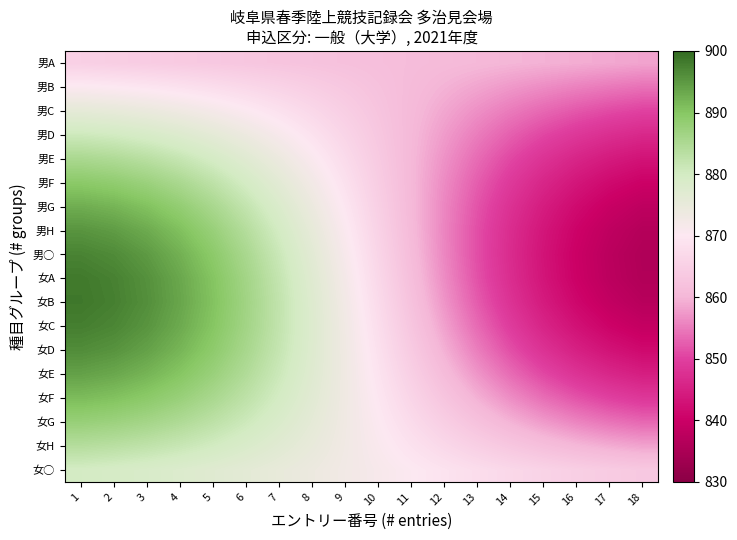

Which has a higher value, 16 or 11?

11